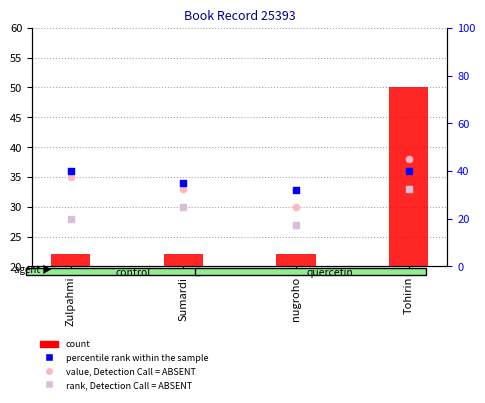

Which series has the largest total across all categories?

percentile rank within the sample